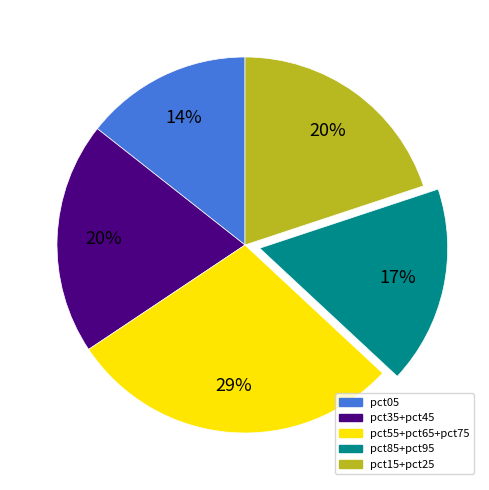

Does any single category account for the majority?

No